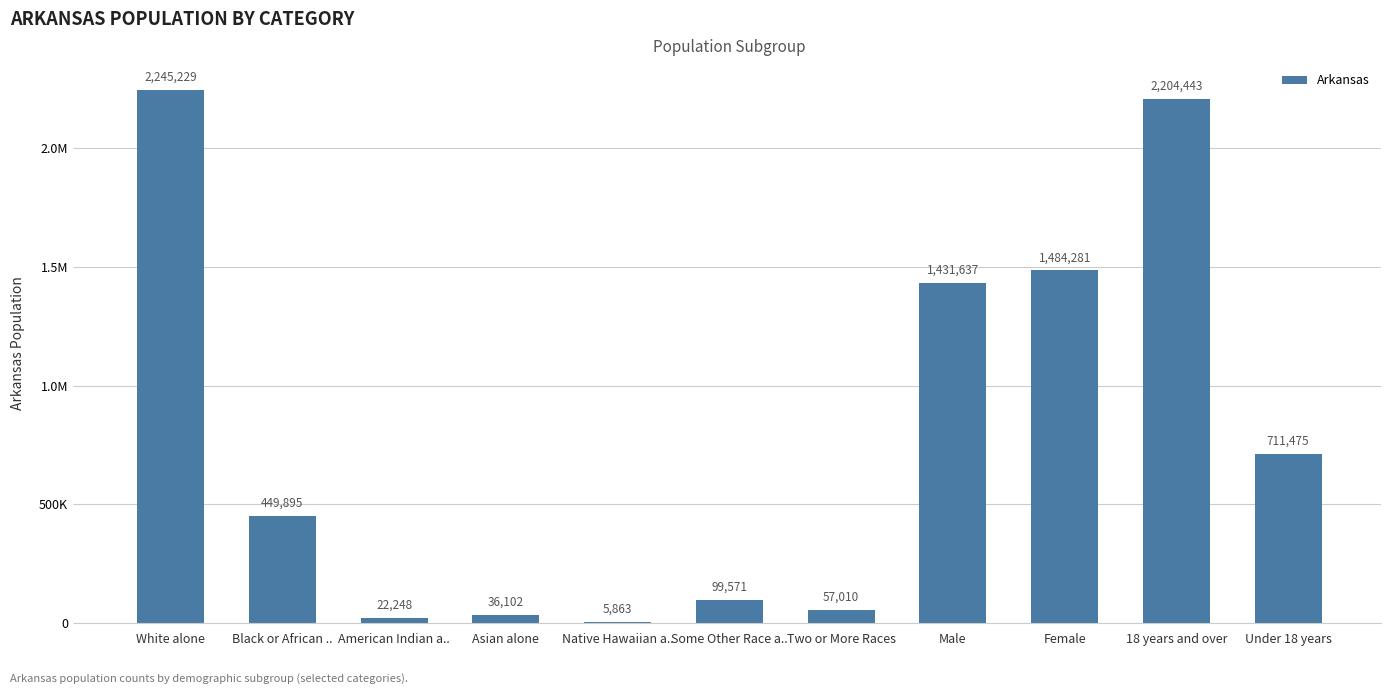

What is the change in value from Asian alone to Native Hawaiian a..?

-30239